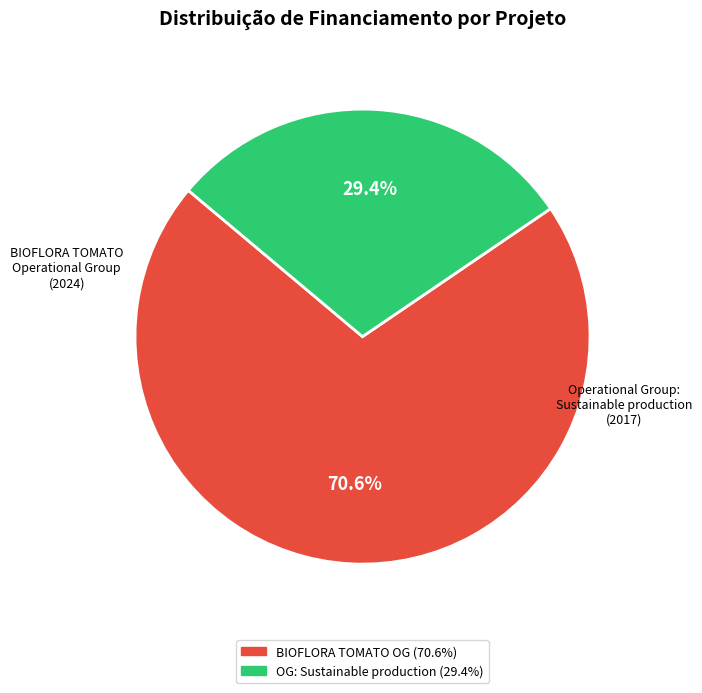

Count the number of slices in the pie.

2